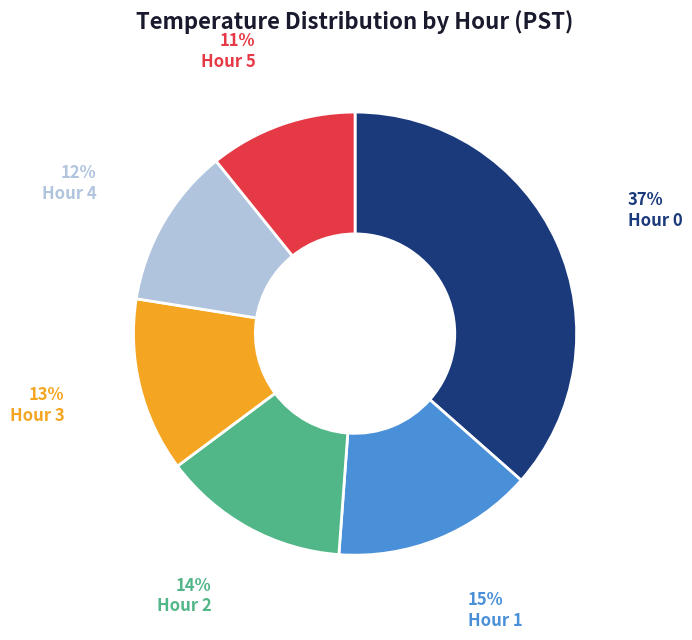

Is there a majority slice in this chart?

No